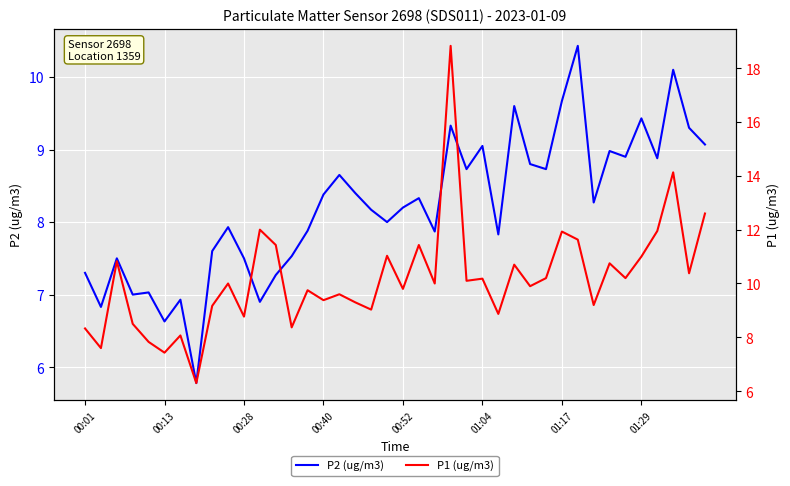

How many data points does each series have?

40